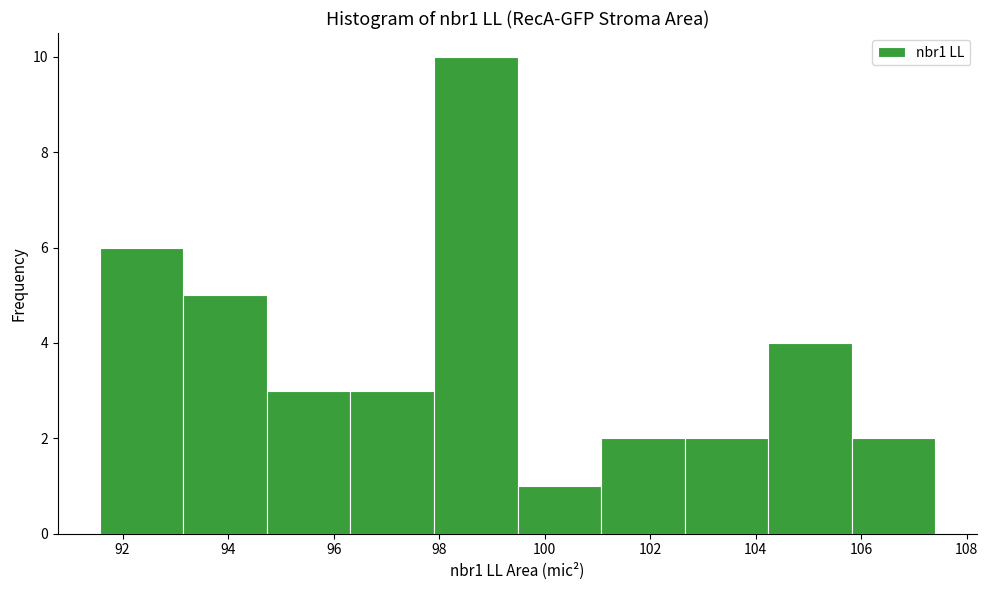

Reading left to right, list every bar in this chart as the range it spans on the x-axis followed by its height. Neither the bar edges nor the heights are printed on the chart, so give them approximately, as read against the axes.

91.6 to 93.2: 6
93.2 to 94.8: 5
94.8 to 96.4: 3
96.4 to 98.0: 3
98.0 to 99.4: 10
99.4 to 101.0: 1
101.0 to 102.6: 2
102.6 to 104.2: 2
104.2 to 105.8: 4
105.8 to 107.4: 2